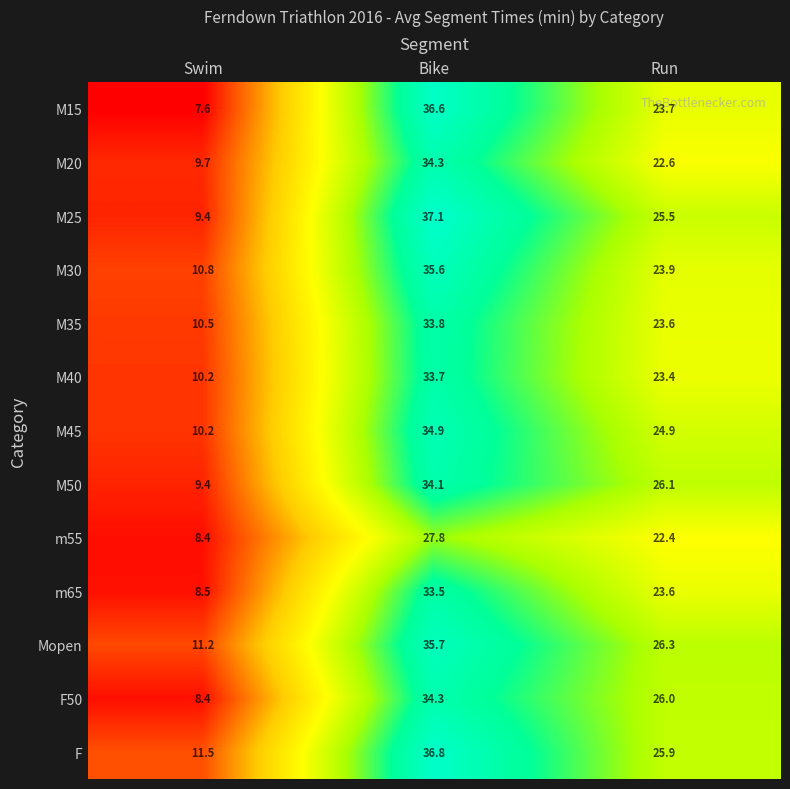

The value of M25 at Swim is 9.4. True or false?

True